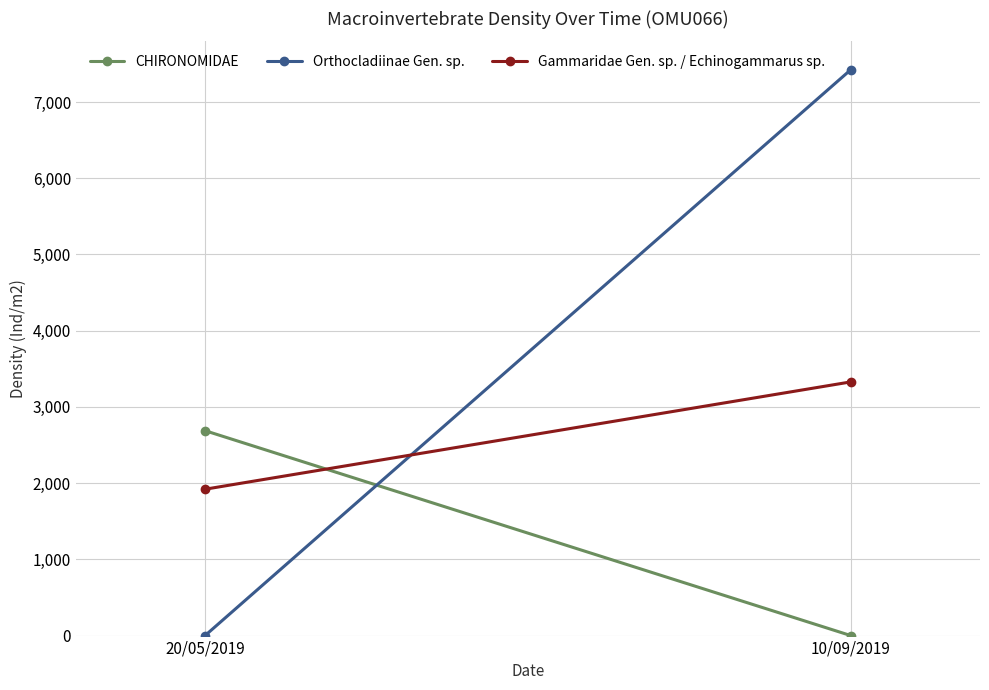

How many lines are shown in the chart?

3